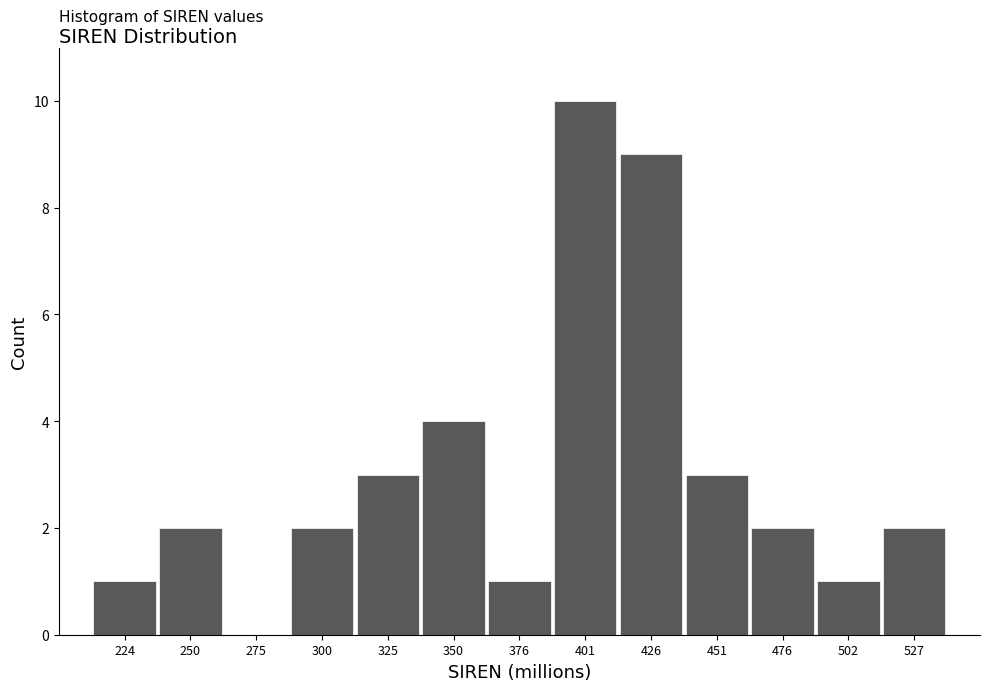

Reading right to left, extract all data points from this chart.

527=2	502=1	476=2	451=3	426=9	401=10	376=1	350=4	325=3	300=2	275=0	250=2	224=1